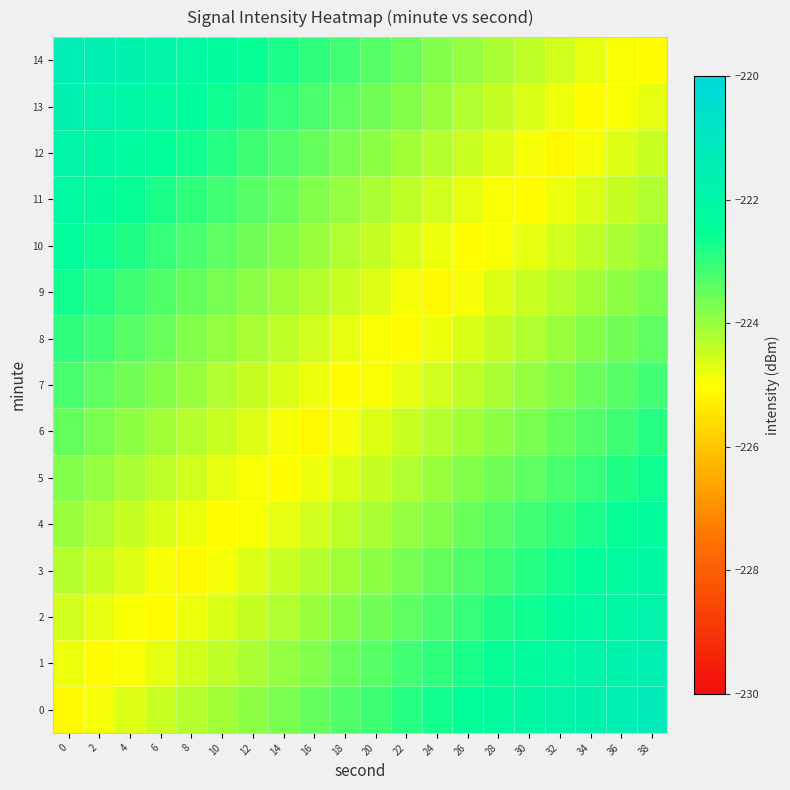

How many data points does each series have?

20